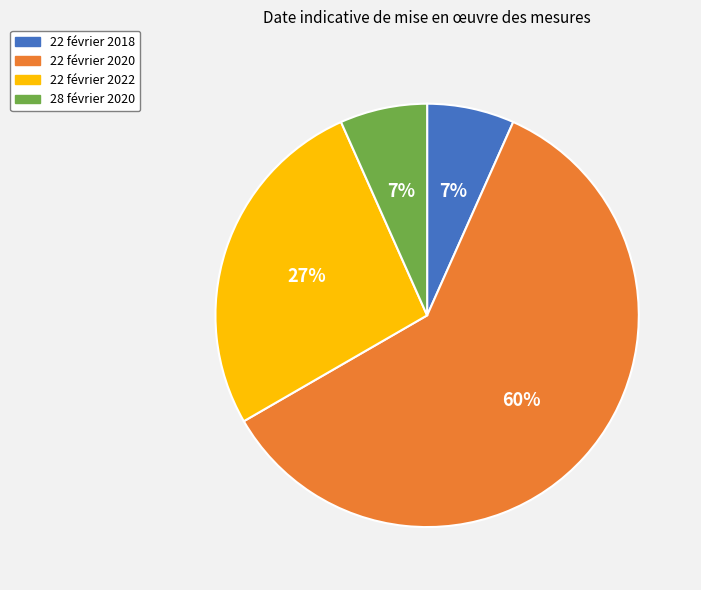

What percentage is the 28 février 2020 slice, to the nearest percent?

7%